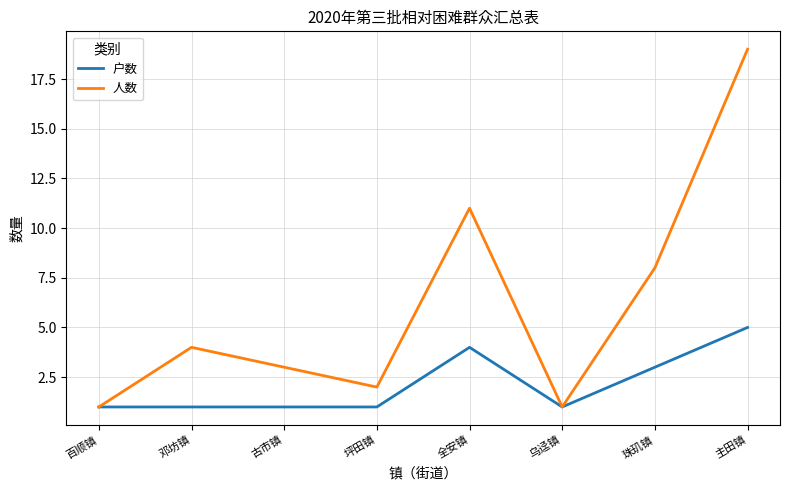

At which label is 人数 closest to 10?

全安镇